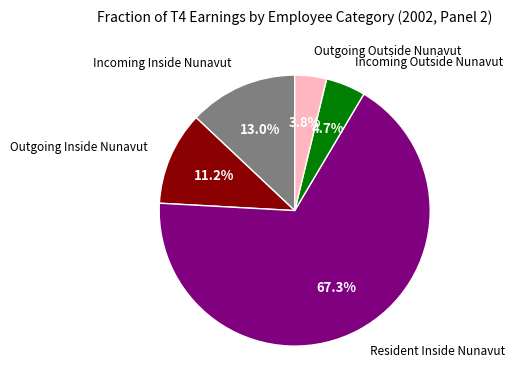

To the nearest percent, what is the difference between the largest and smallest slice percentages?

64%